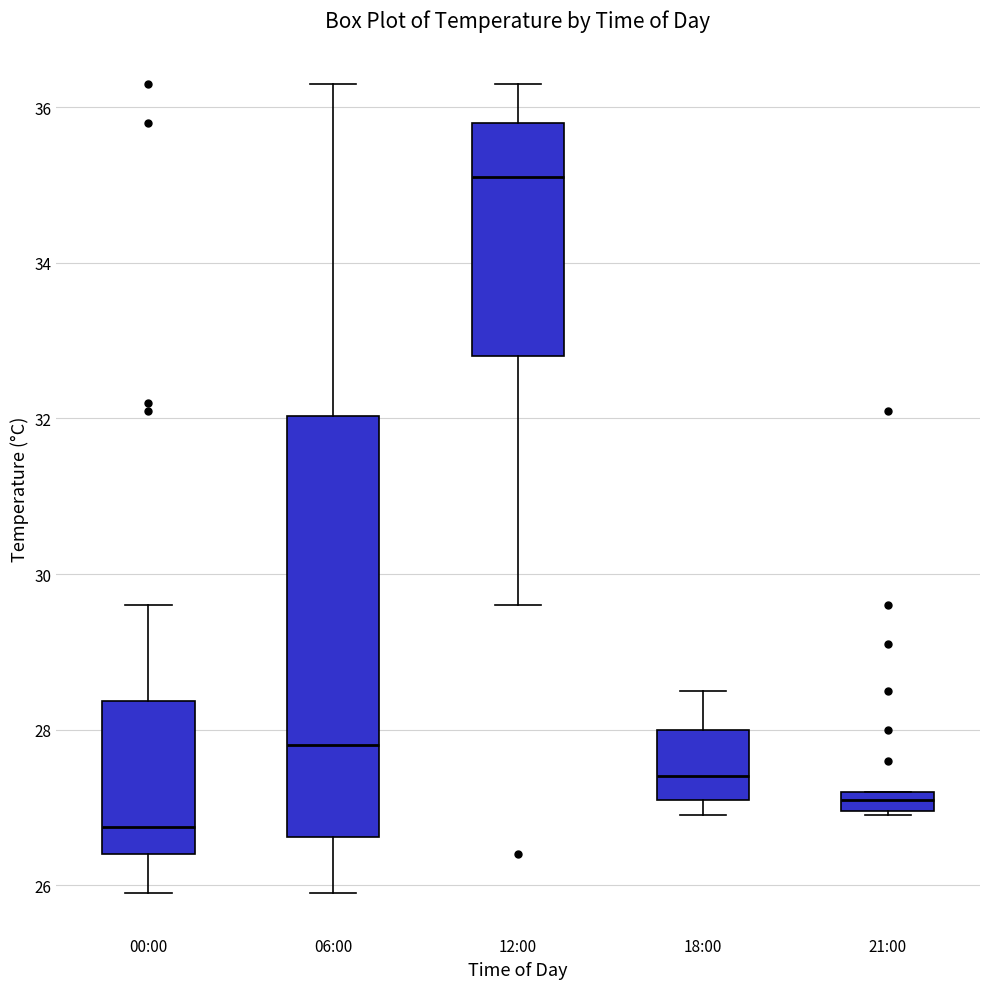

Which box has the lowest median line?

00:00